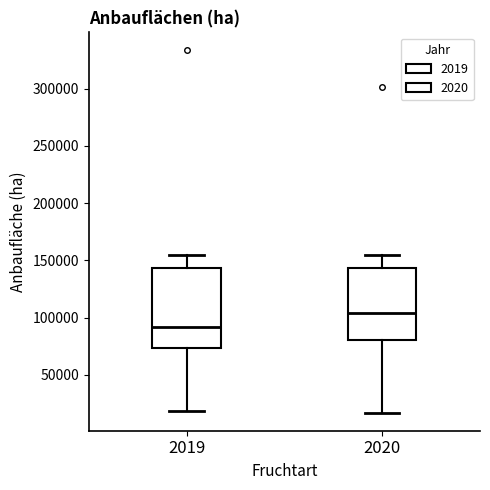

Reading left to right, read every box against the y-axis: the position of its median line, the range the box covers, and the ends of its whiskers. The values are not printed on the chart, so give them approximately, as read against the axis.

2019: median 90000, box 75000 to 145000, whiskers 20000 to 155000
2020: median 105000, box 80000 to 145000, whiskers 15000 to 155000